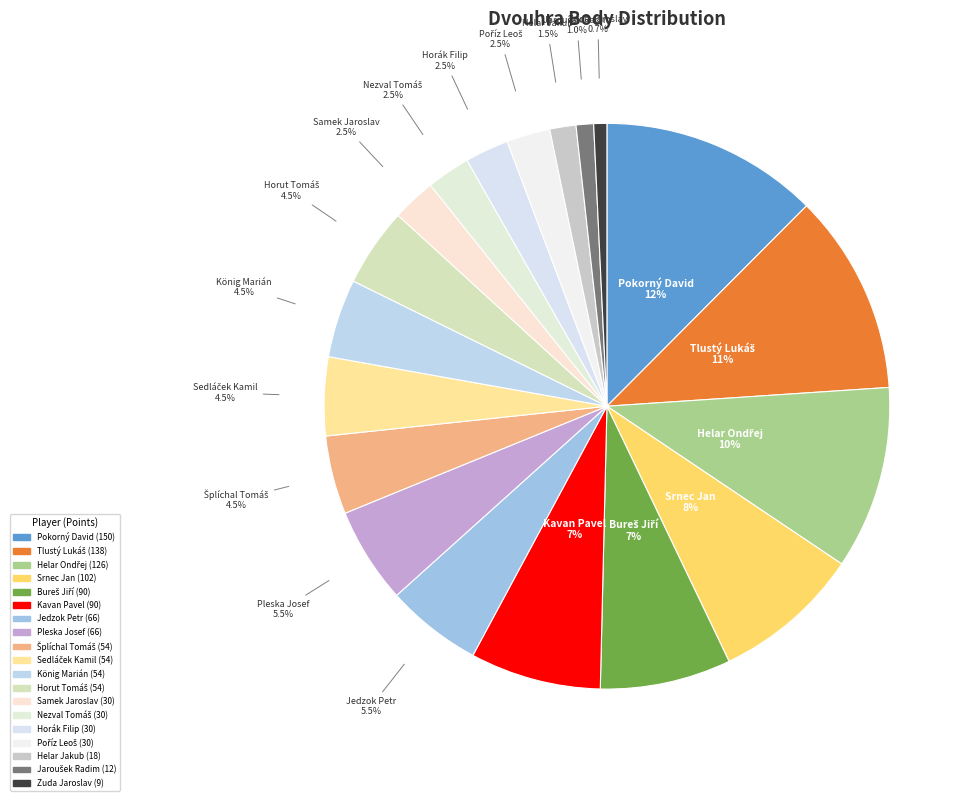

How many slices are in this pie chart?

19